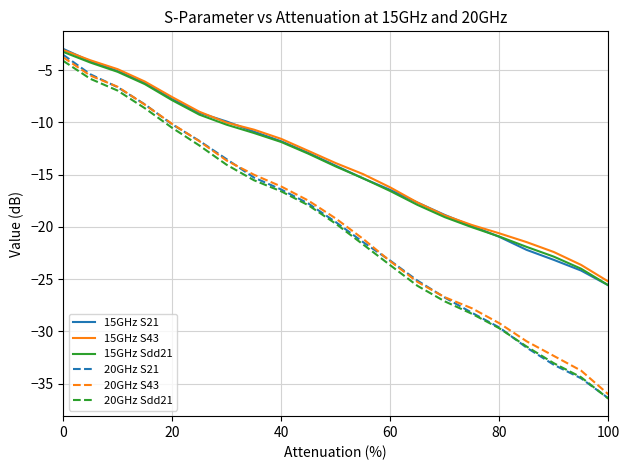

What is the minimum value for 15GHz S21?

-25.6